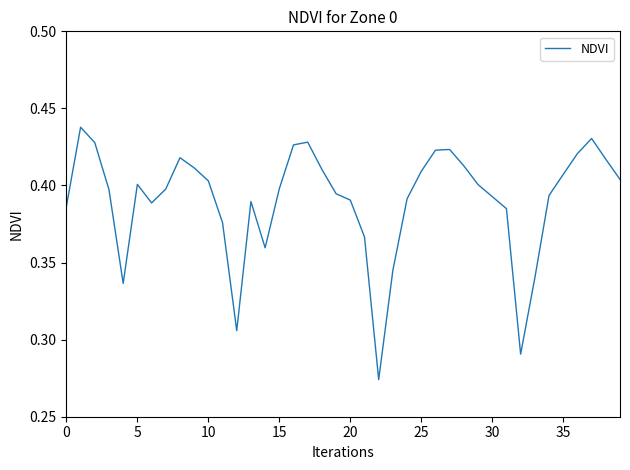

What is the greatest value displayed?

0.4